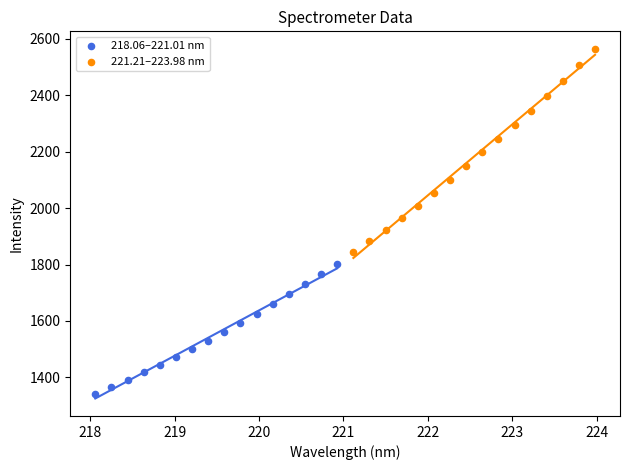

Which series contains the lowest Y value?

218.06–221.01 nm